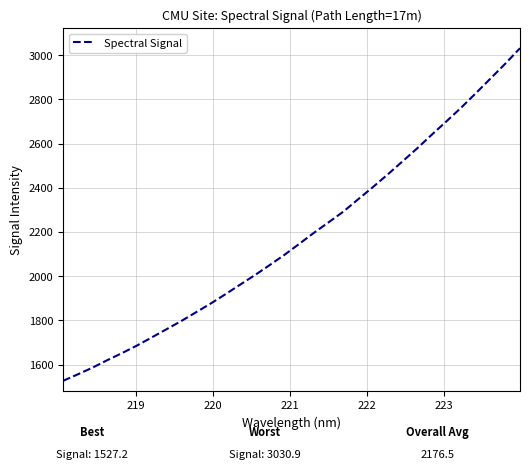

How many lines are shown in the chart?

1